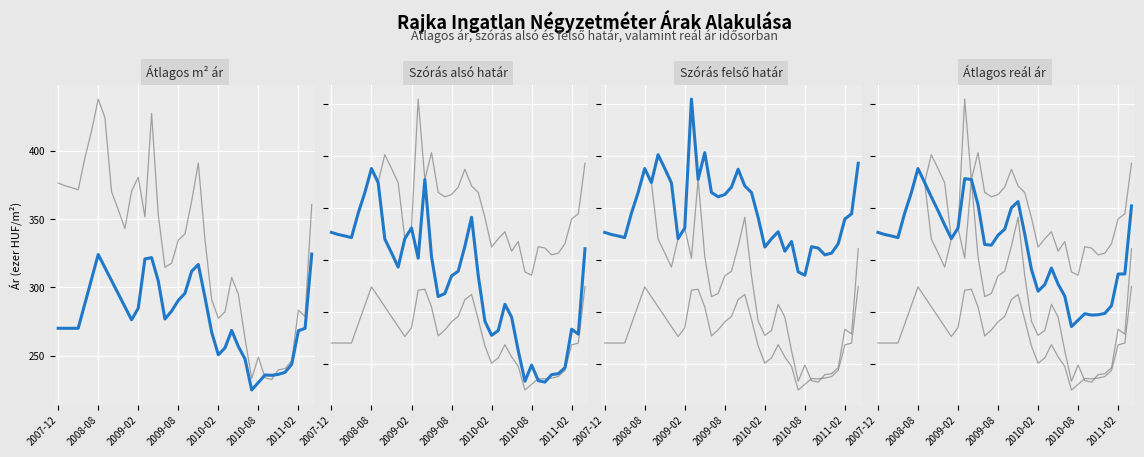

True or false: Atlagos_real_ar and Atlagos_negyzetmeter_ar cross at least once.

False